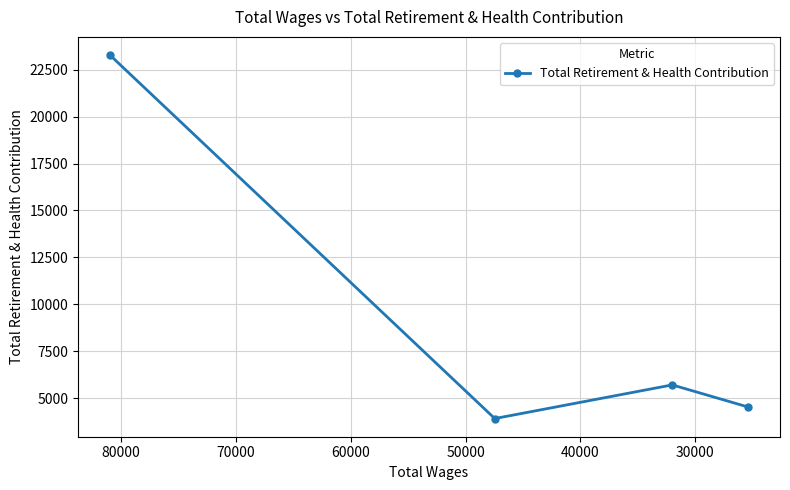

How many categories are shown in the chart?

4